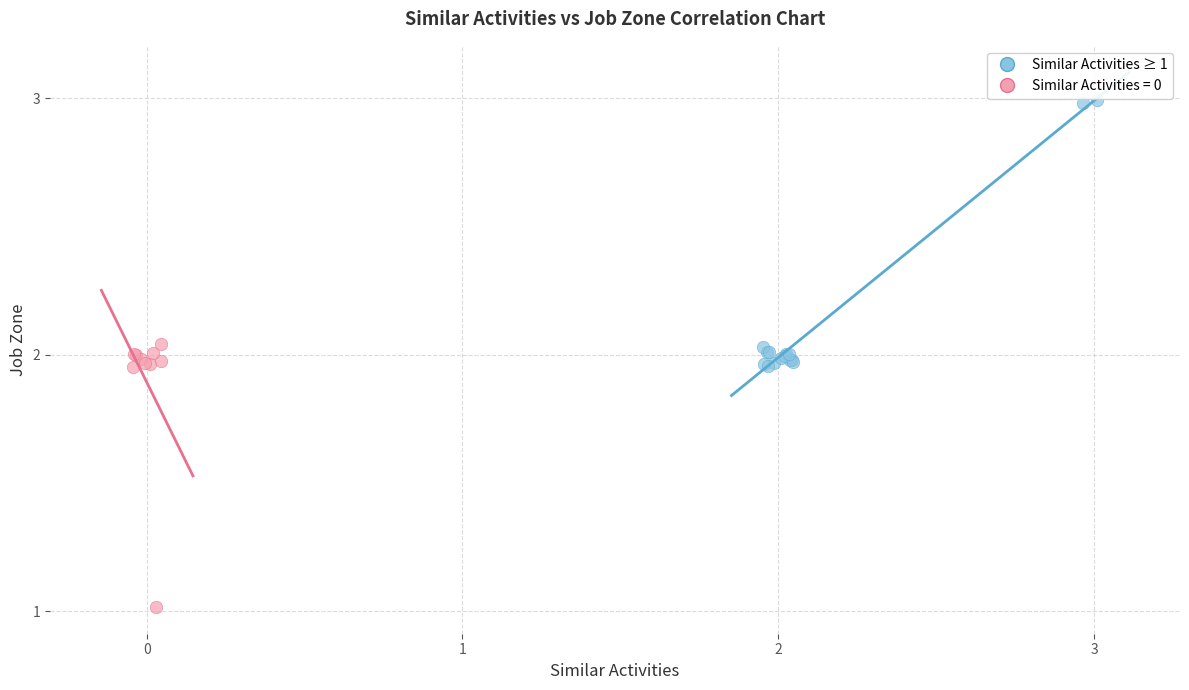

Which series reaches the maximum Y coordinate?

Similar Activities ≥ 1